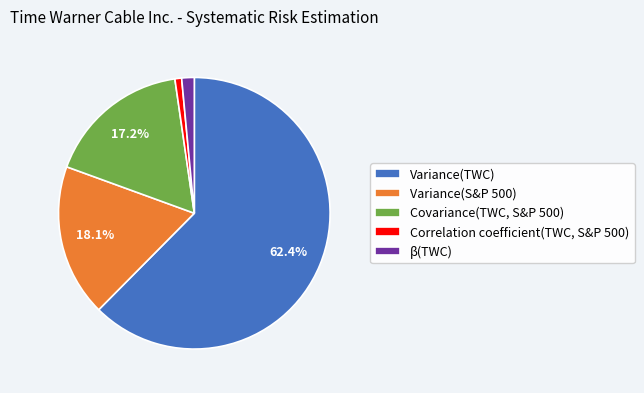

To the nearest percent, what is the difference between the Variance(S&P 500) and Correlation coefficient(TWC, S&P 500) slice percentages?

17%